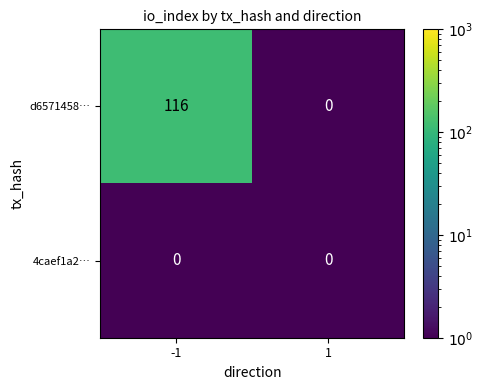

Which category has the highest value across all series?

-1